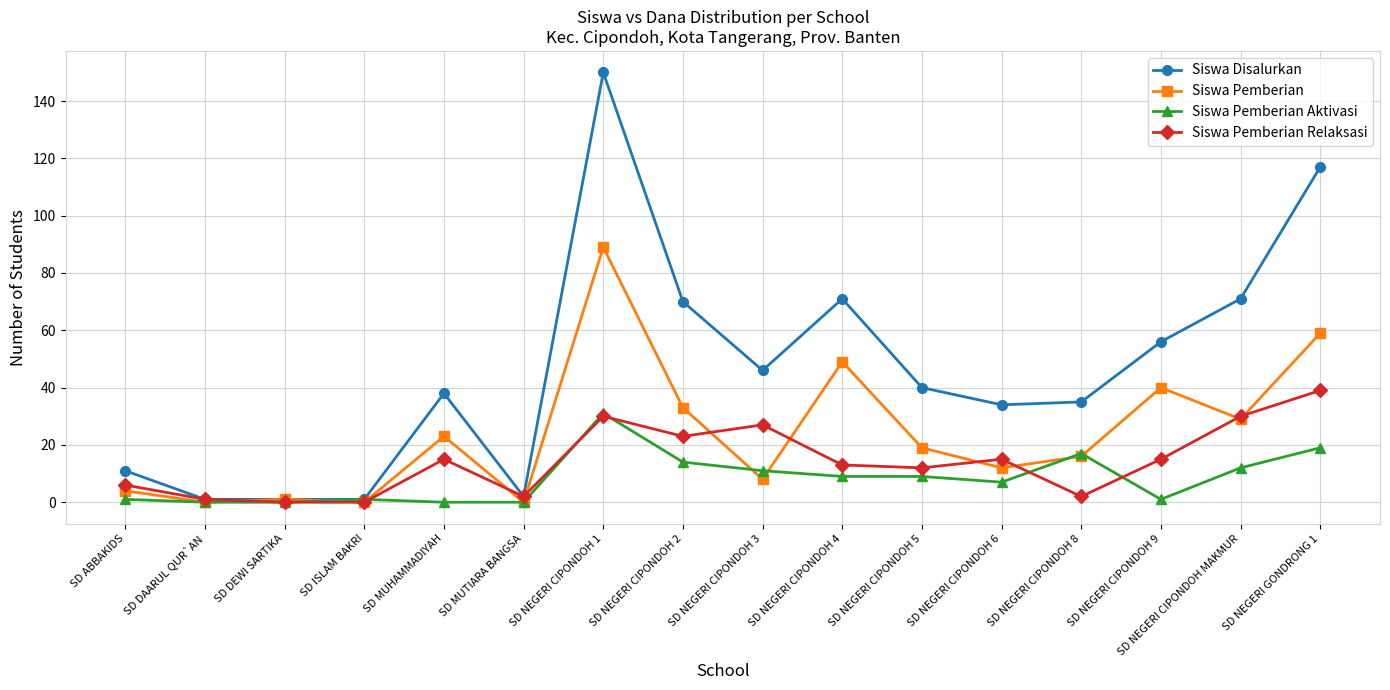

List the series in order of their overall mean, highest first.

Siswa Disalurkan, Siswa Pemberian, Siswa Pemberian Relaksasi, Siswa Pemberian Aktivasi